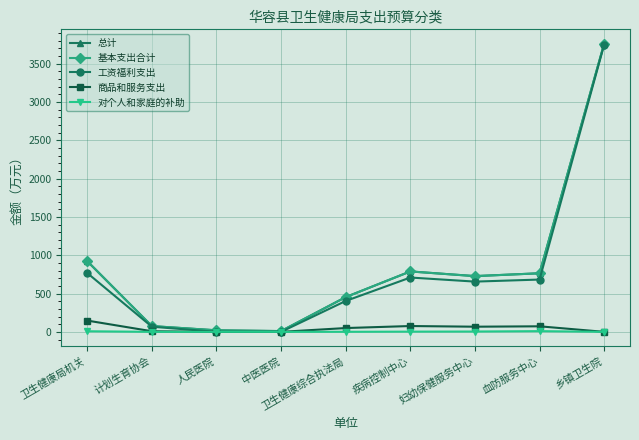

At how many categories does at least one series exceed 3498?

1